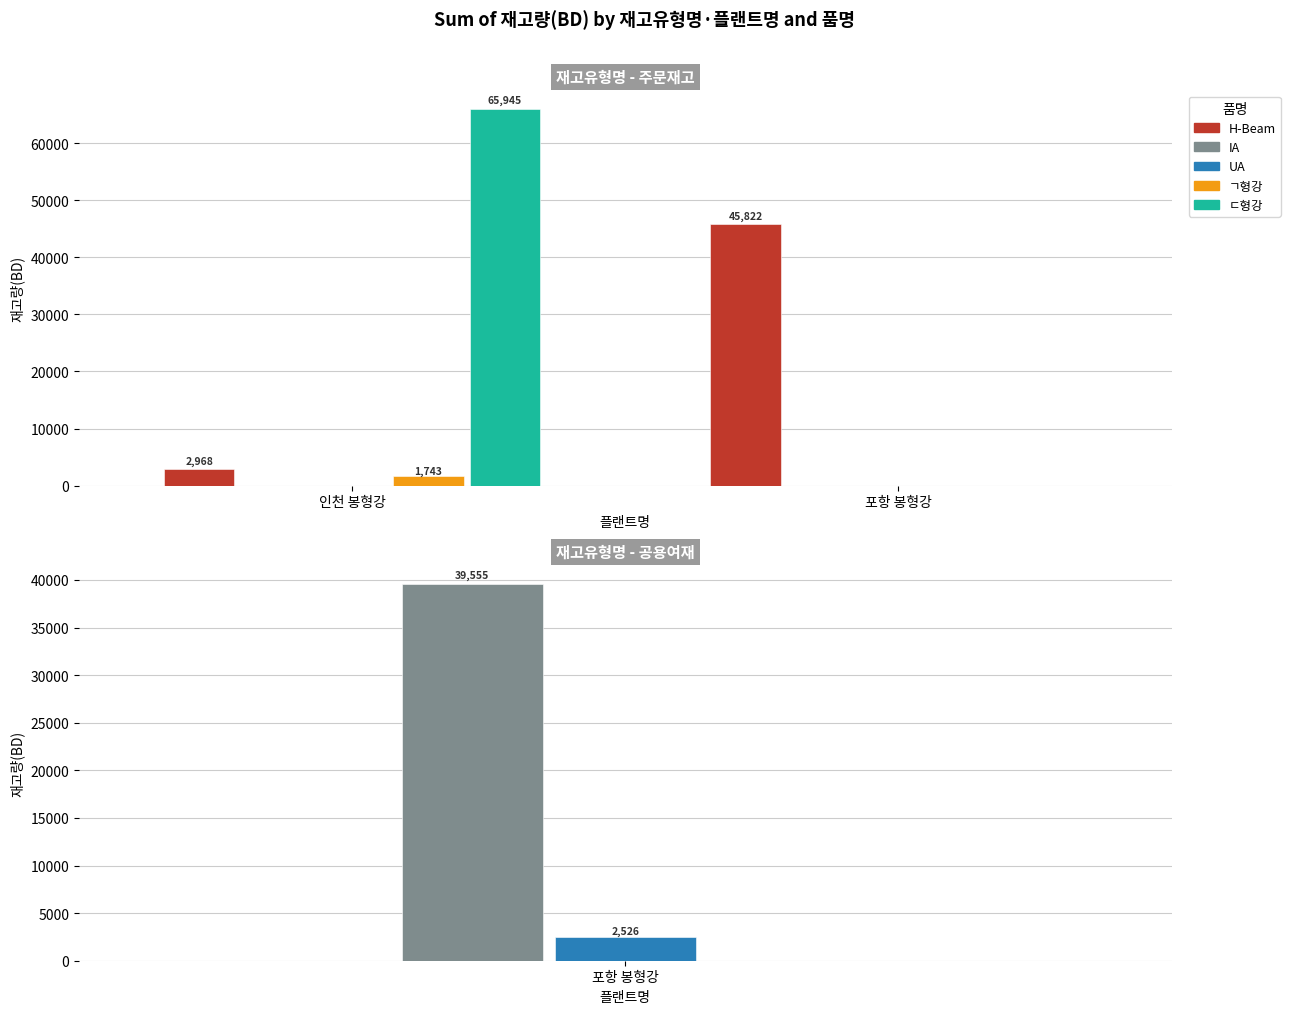

What is the value of the H-Beam bar at the 1st from the left?

2968